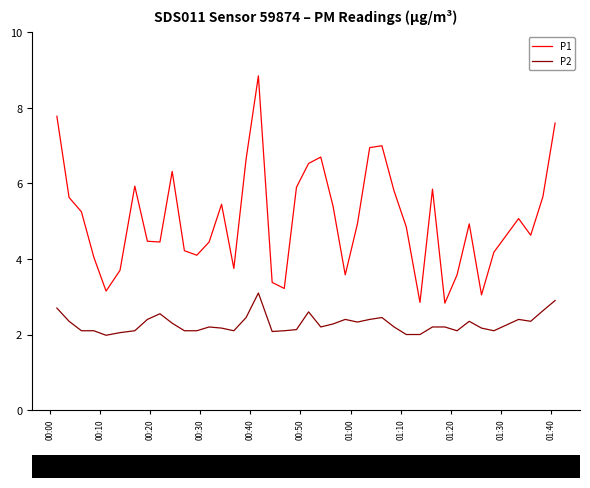

How many values in the P1 series exceed 4?

30